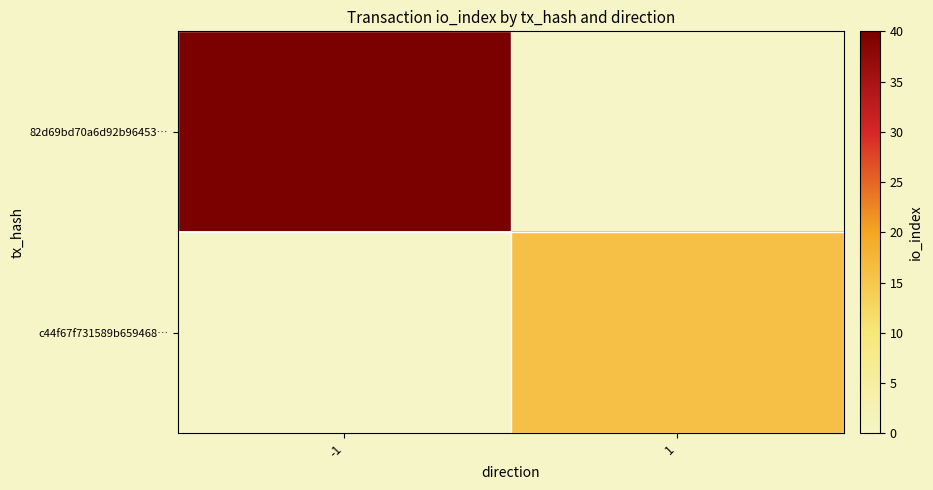

Which series has the widest spread of values?

82d69bd70a6d92b96453…